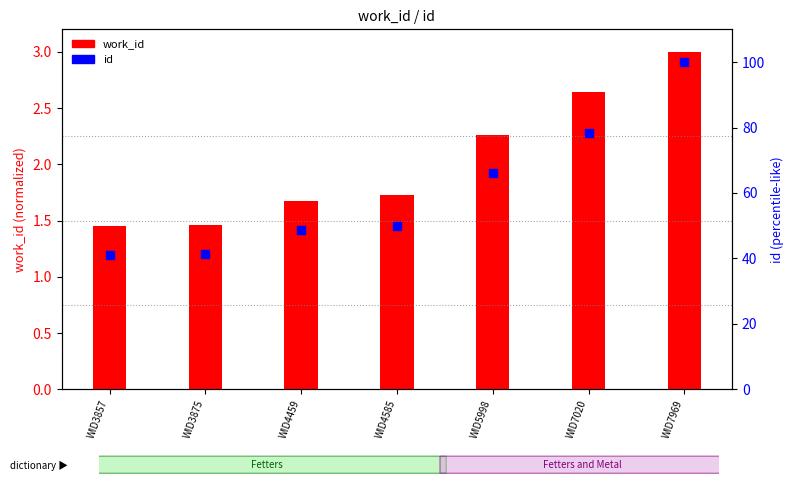

Is the value of id at WID4585 greater than the value of work_id at WID3875?

Yes